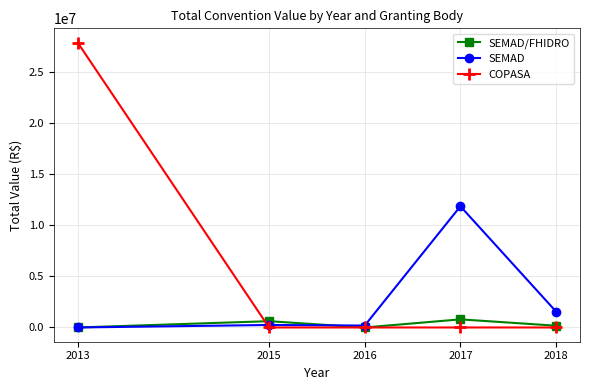

Which series has the widest spread of values?

COPASA